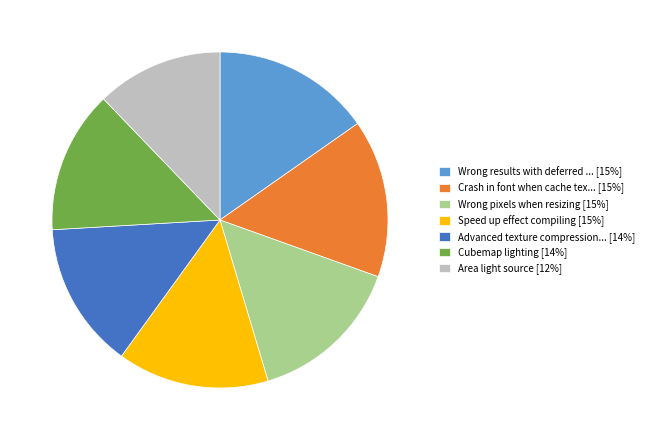

Is there a majority slice in this chart?

No